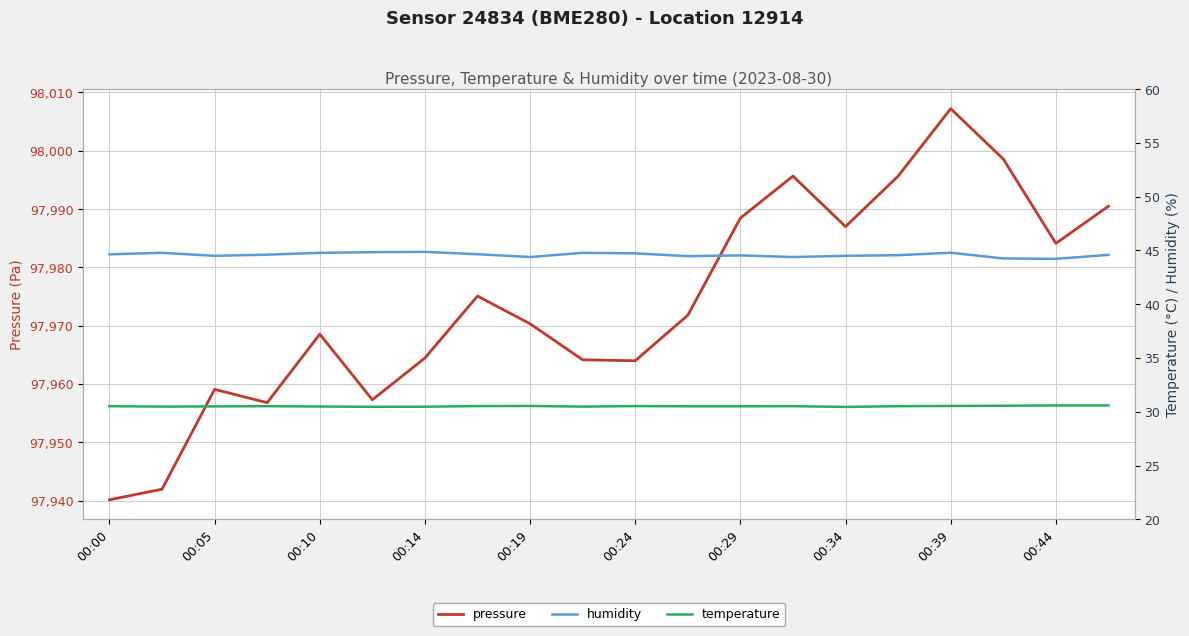

The pressure series shows 97988.5 at 00:29. True or false?

True